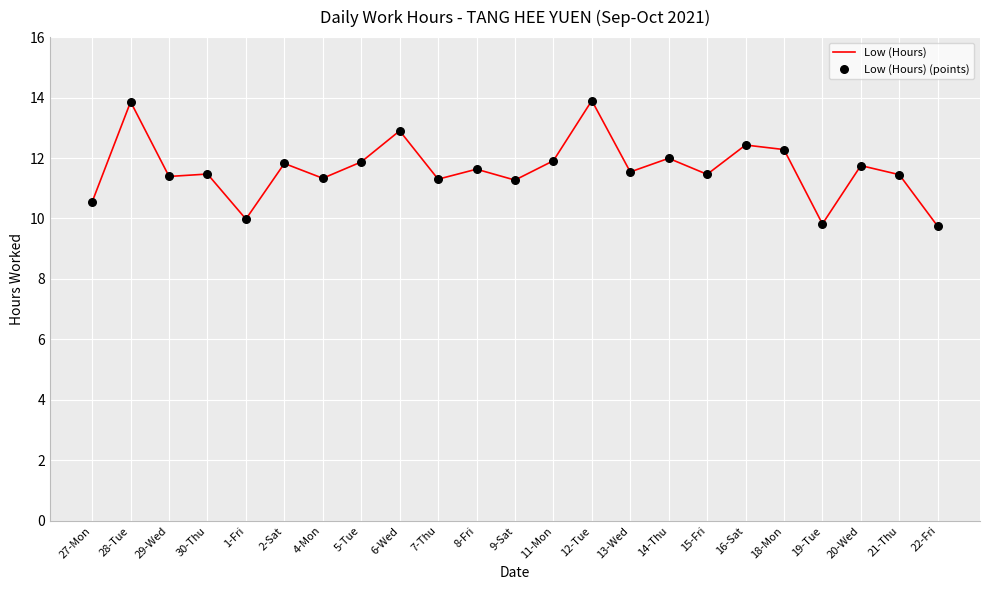

Which has a higher value, 29-Wed or 6-Wed?

6-Wed